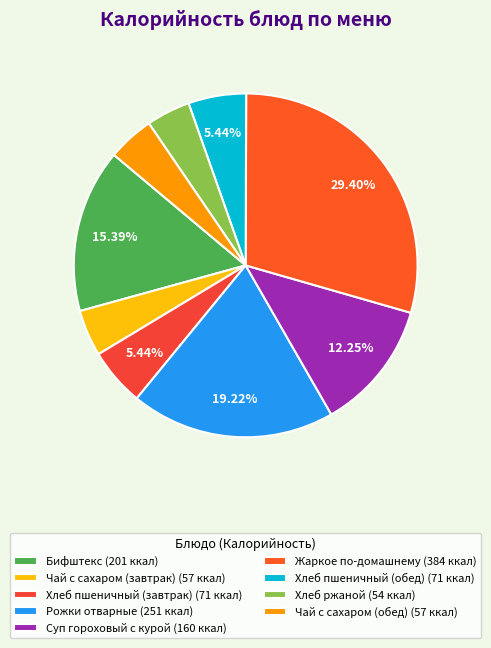

What is the change in value from Хлеб пшеничный (завтрак) to Чай с сахаром (обед)?

-14